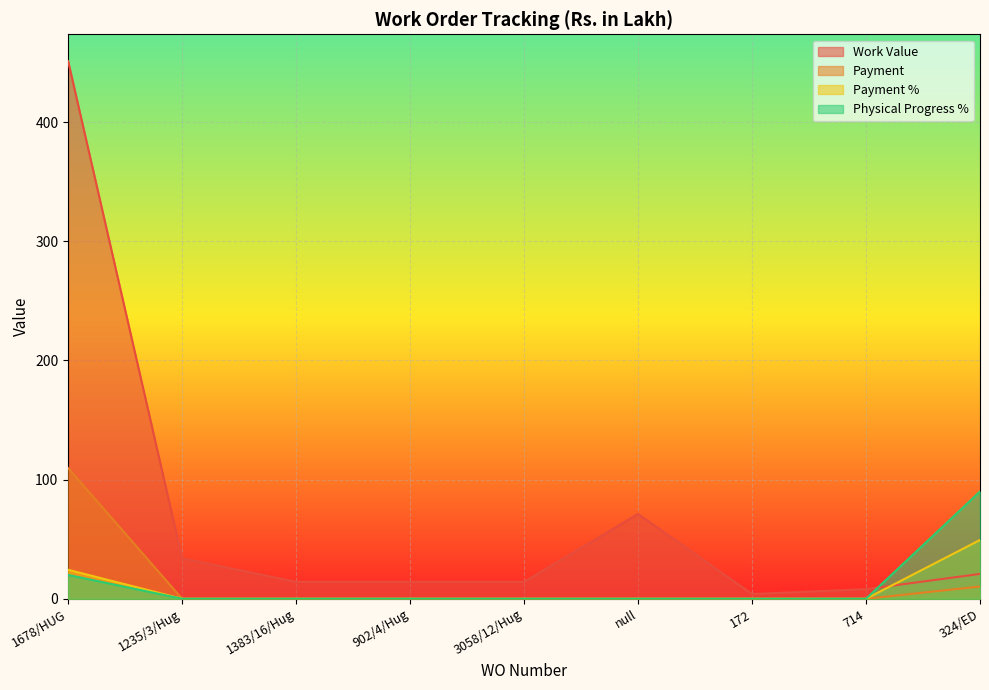

The Payment % series shows 49.3 at 324/ED. True or false?

True